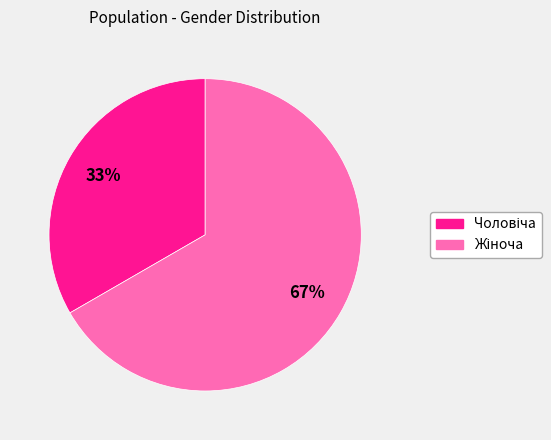

To the nearest percent, what is the average slice percentage?

50%